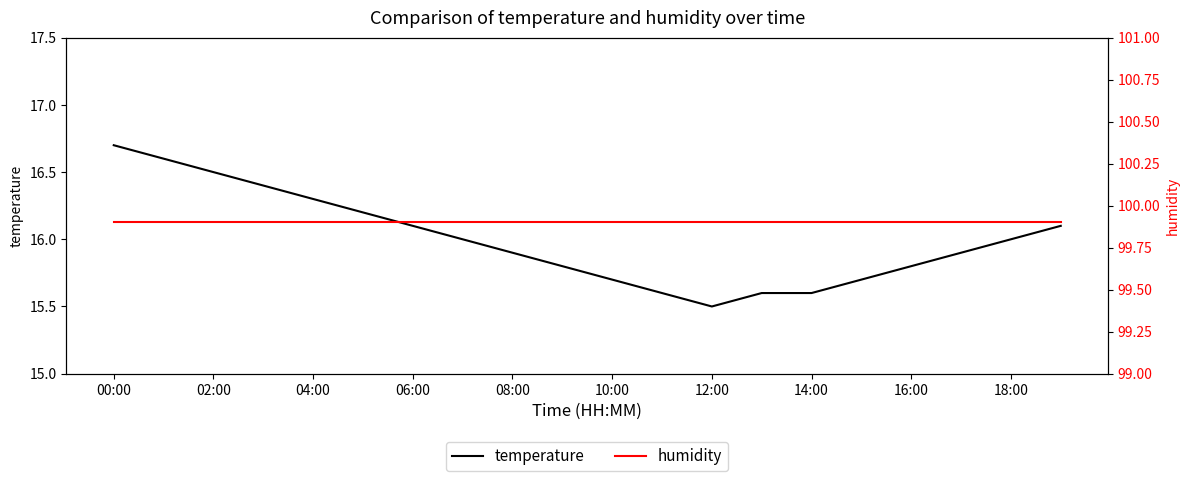

What is the sum of the temperature values at 18:00 and 00:00?

32.7